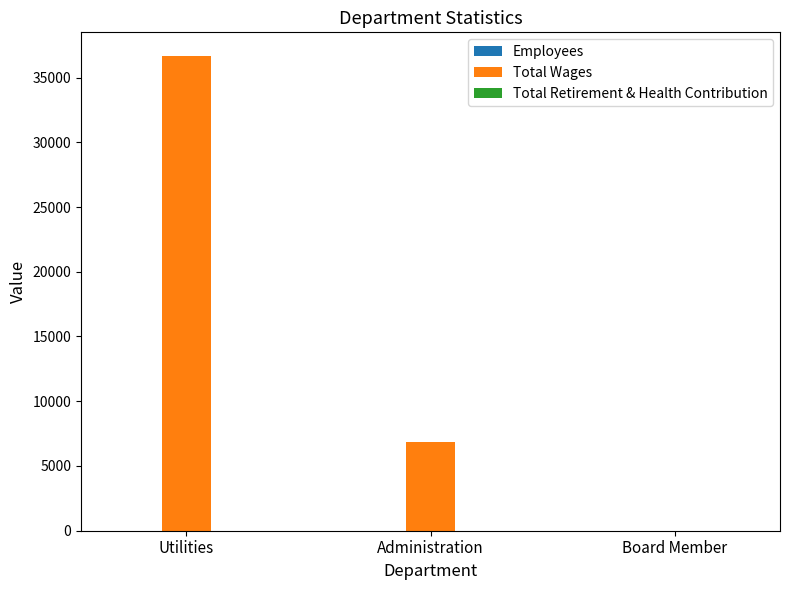

What is the greatest value displayed?

36657